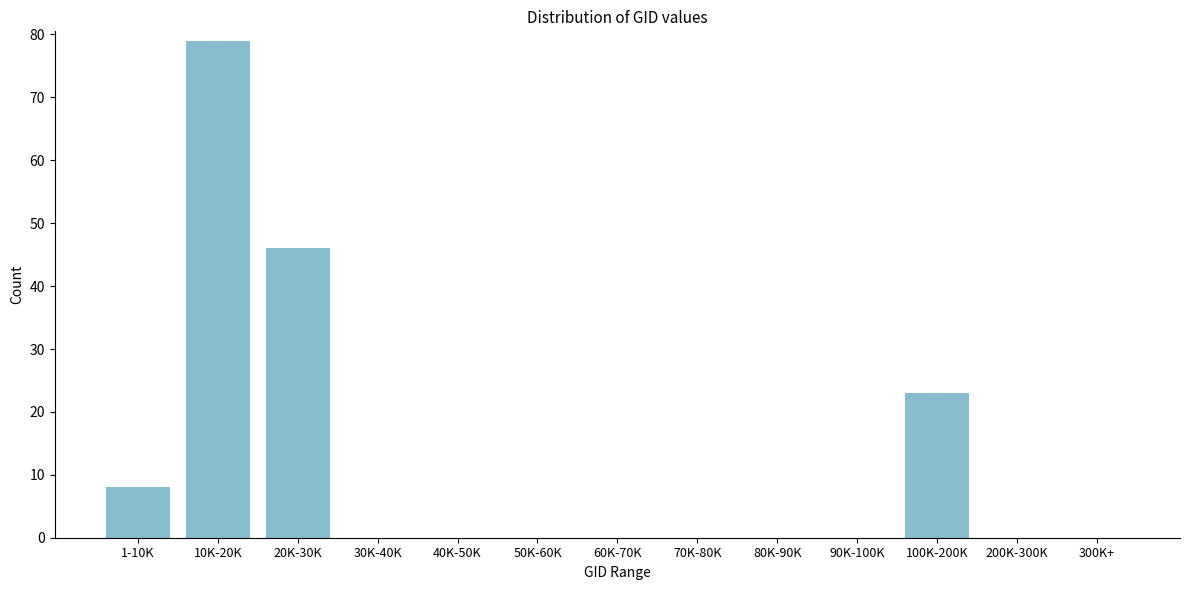

Reading left to right, transcribe all the data shown in this chart.

1-10K=8	10K-20K=79	20K-30K=46	30K-40K=0	40K-50K=0	50K-60K=0	60K-70K=0	70K-80K=0	80K-90K=0	90K-100K=0	100K-200K=23	200K-300K=0	300K+=0